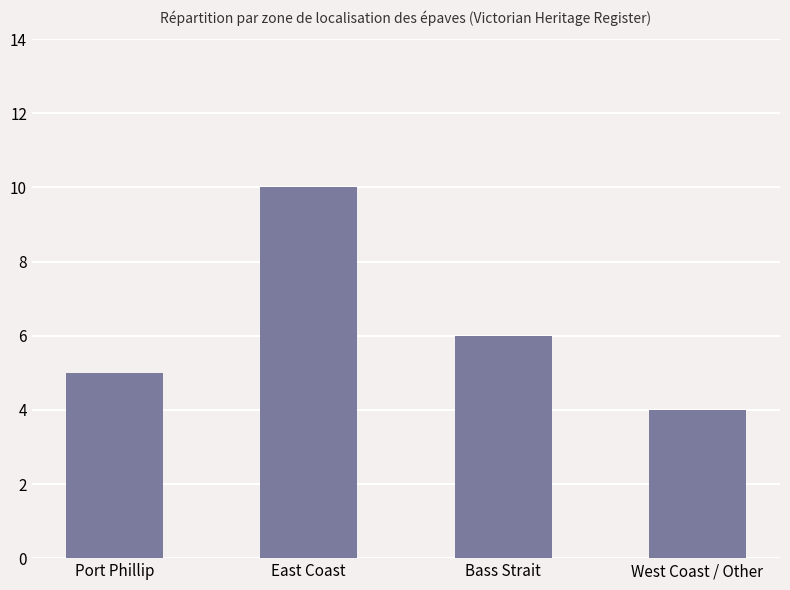

What is the average value?

6